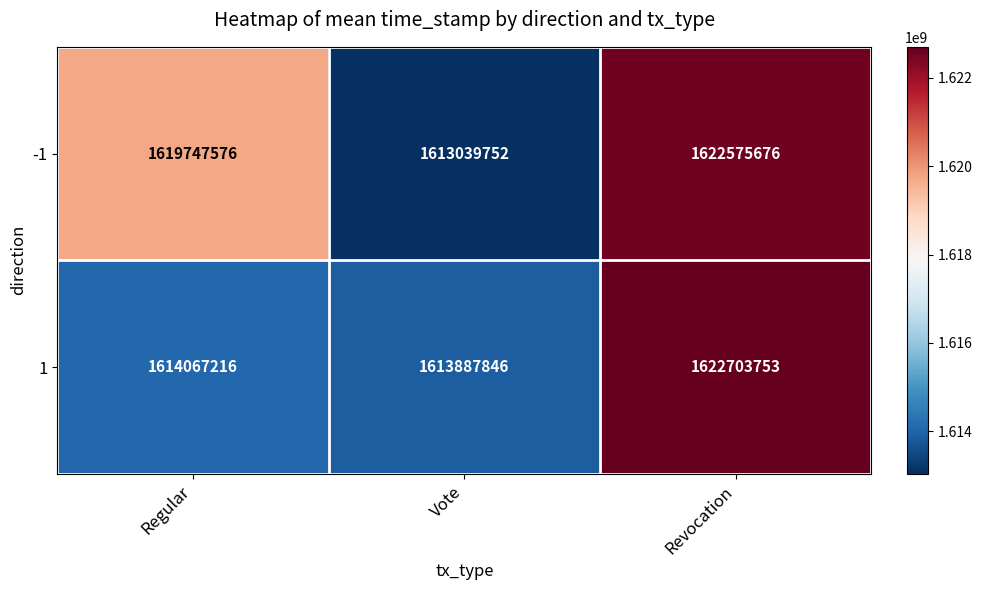

Which category has the lowest value across all series?

Vote